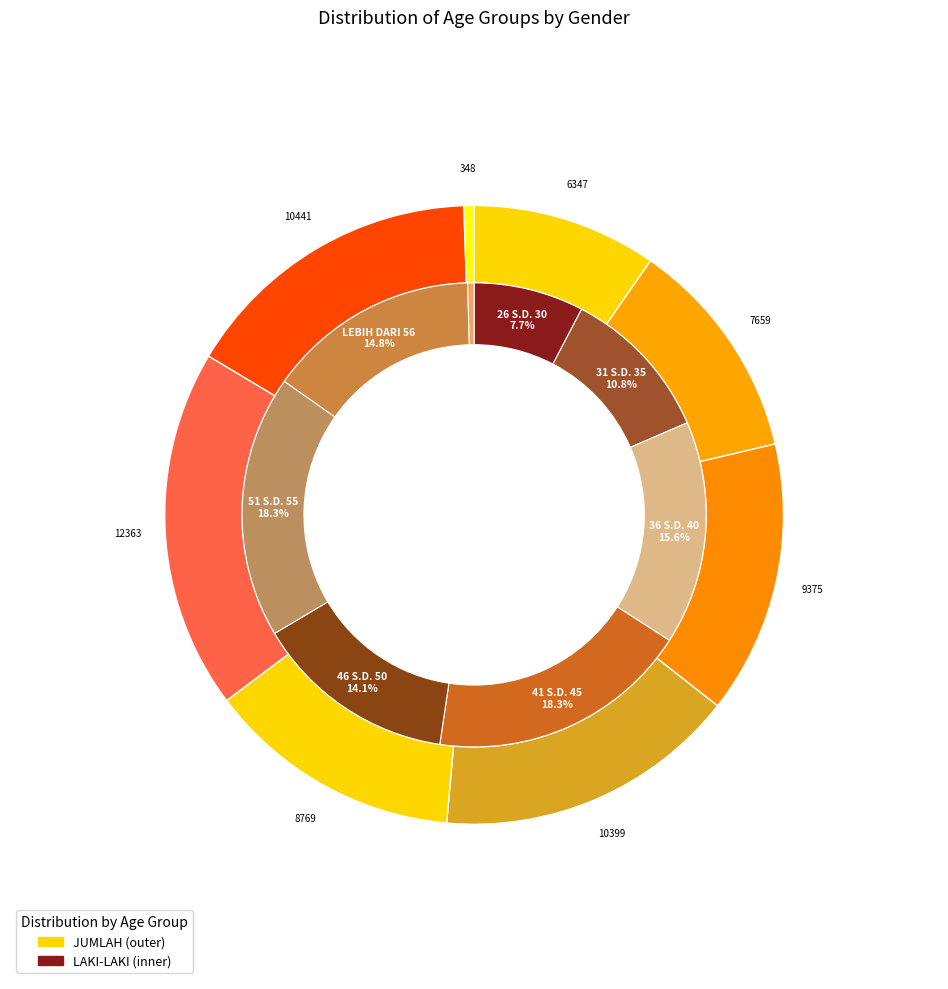

Do LEBIH DARI 56 and 31 S.D. 35 together represent more than half of the pie?

No